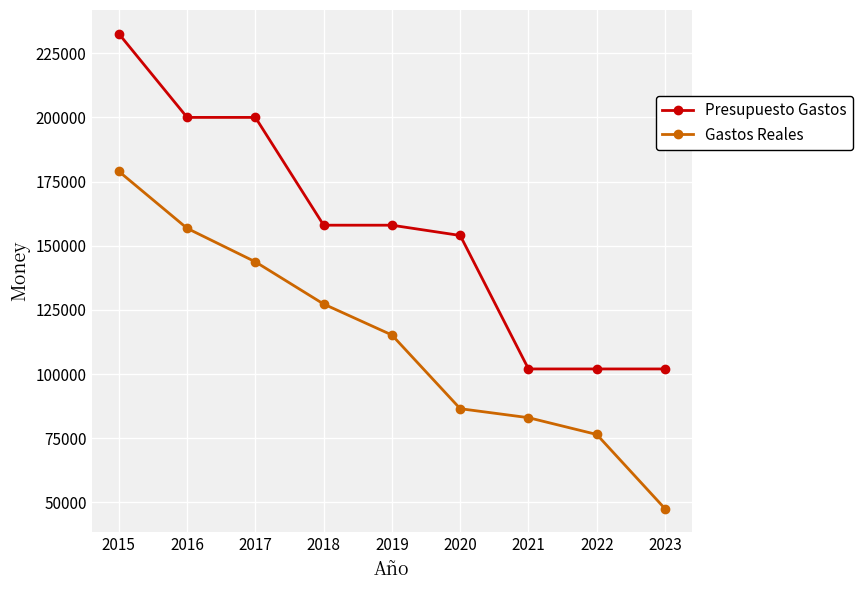

Which category has the highest value in the Gastos Reales series?

2015